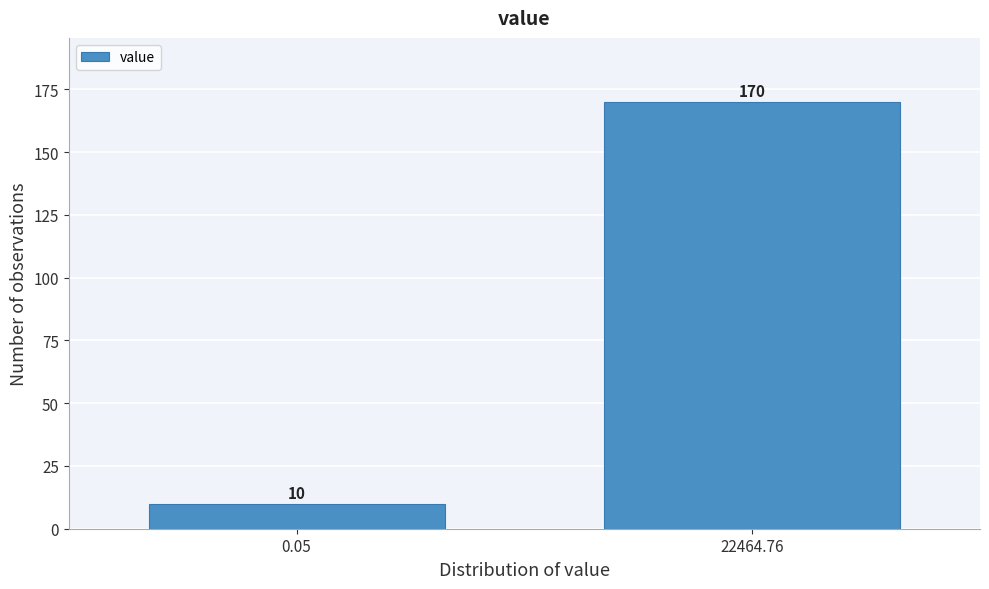

Reading right to left, what are all the values shown in this chart?

170	10